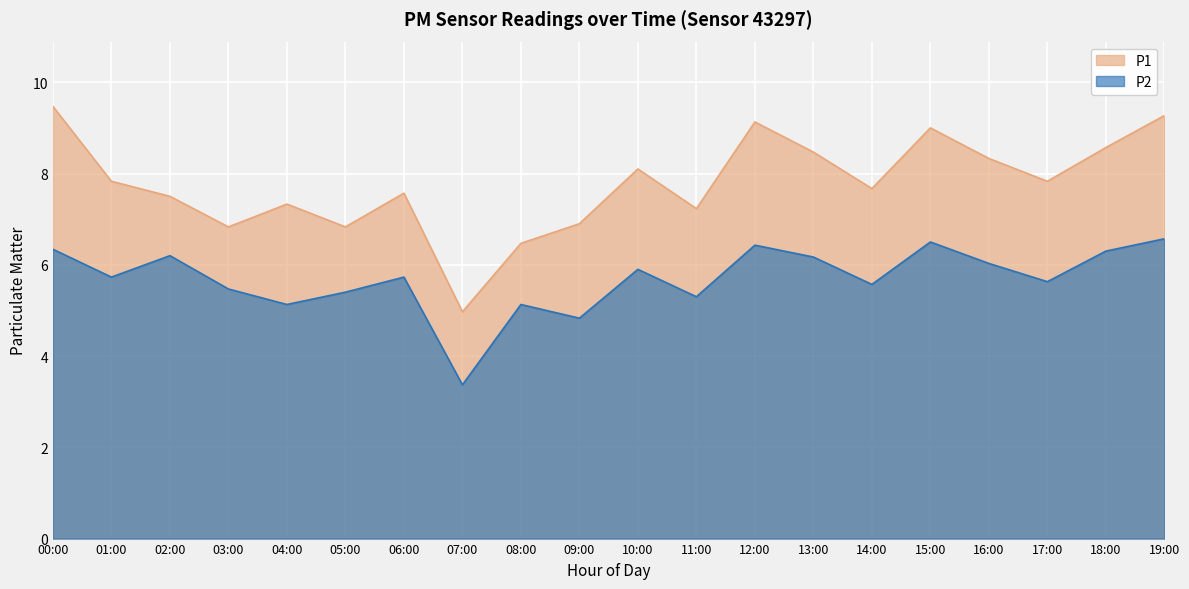

How many values in the P1 series are below 7?

5